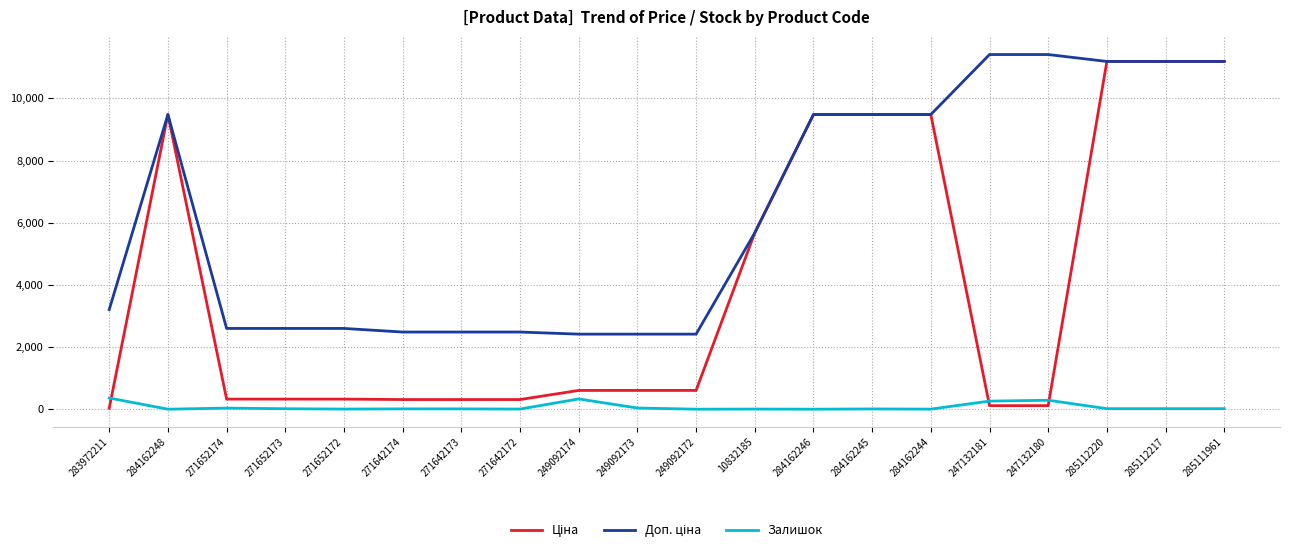

What is the difference between the highest and lowest values at 271642172?

2478.4